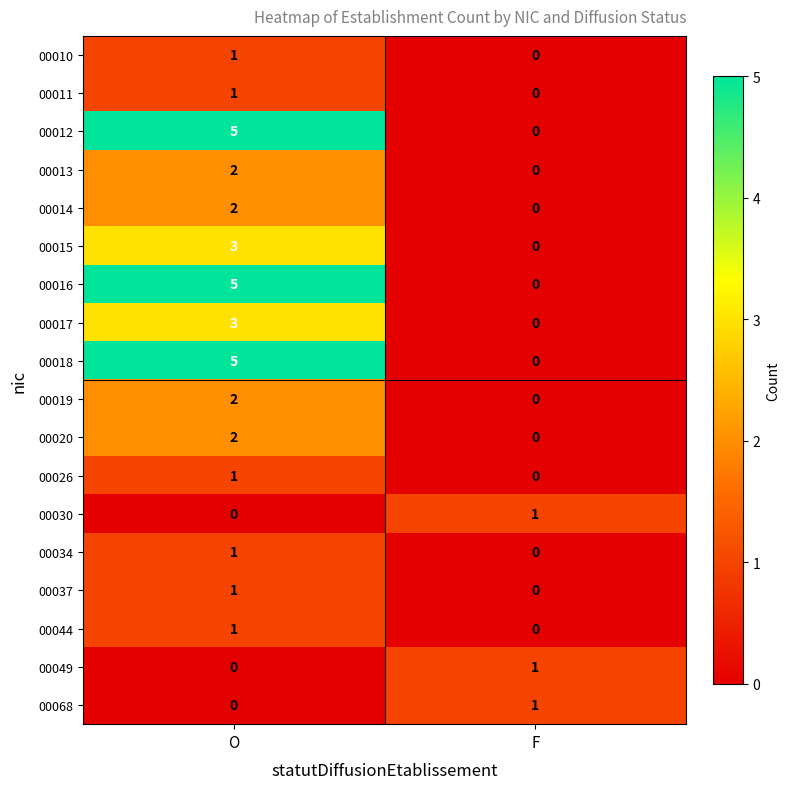

Where is 00018 nearest to the value 2?

F